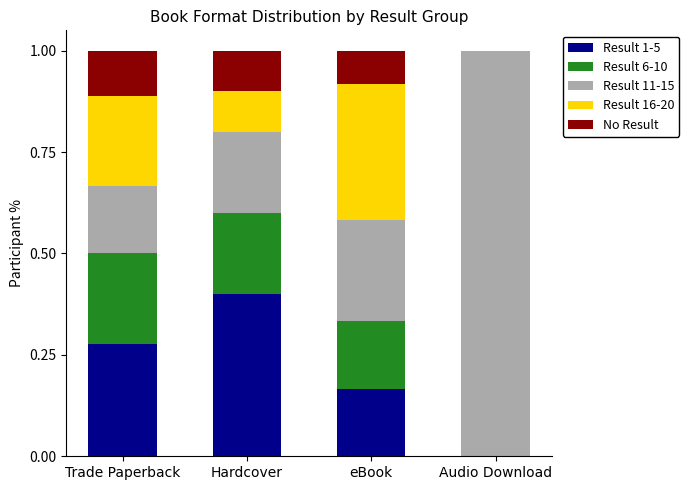

At which label does Result 1-5 reach its peak?

Hardcover